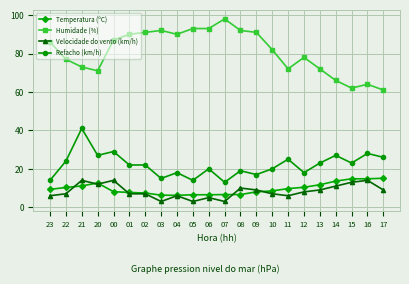

What is the label of the 14th point from the left?

09